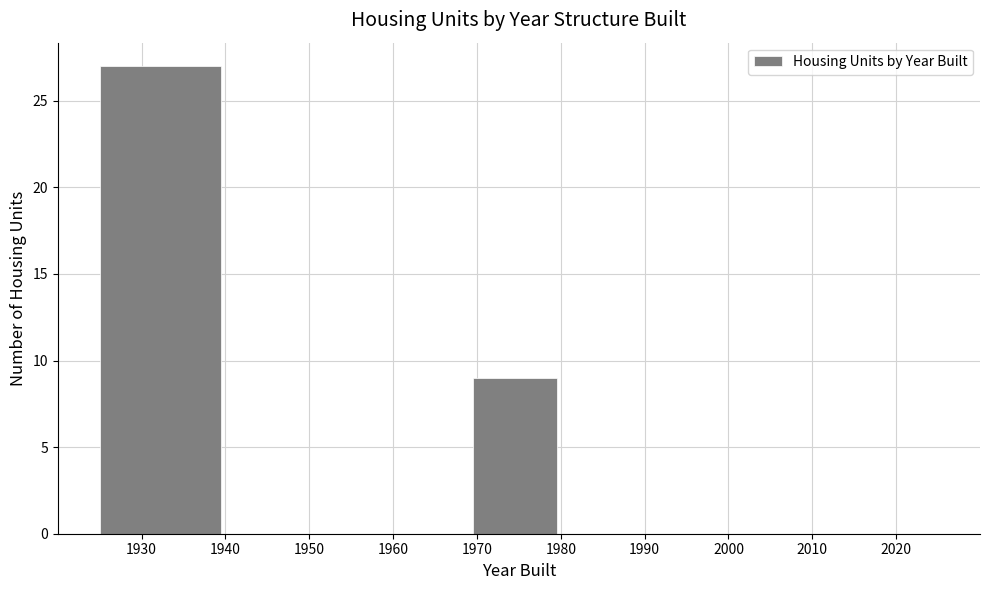

Reading left to right, transcribe this chart: for each bar, give the range it covers on the x-axis and its height. Neither the bar edges nor the heights are printed on the chart, so give them approximately, as read against the axes.

1925.0 to 1939.5: 27
1939.5 to 1949.5: 0
1949.5 to 1959.5: 0
1959.5 to 1969.5: 0
1969.5 to 1979.5: 9
1979.5 to 1989.5: 0
1989.5 to 1999.5: 0
1999.5 to 2009.5: 0
2009.5 to 2019.5: 0
2019.5 to 2024.0: 0